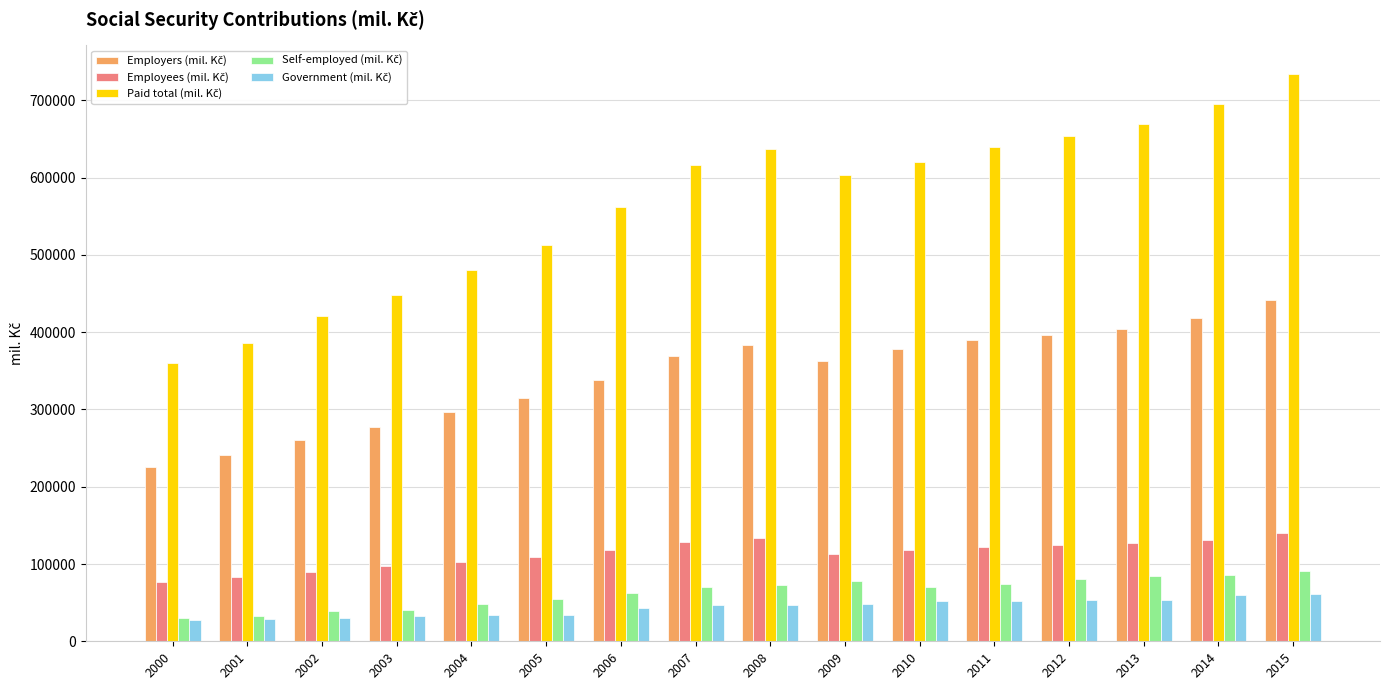

What is the smallest value displayed?

27464